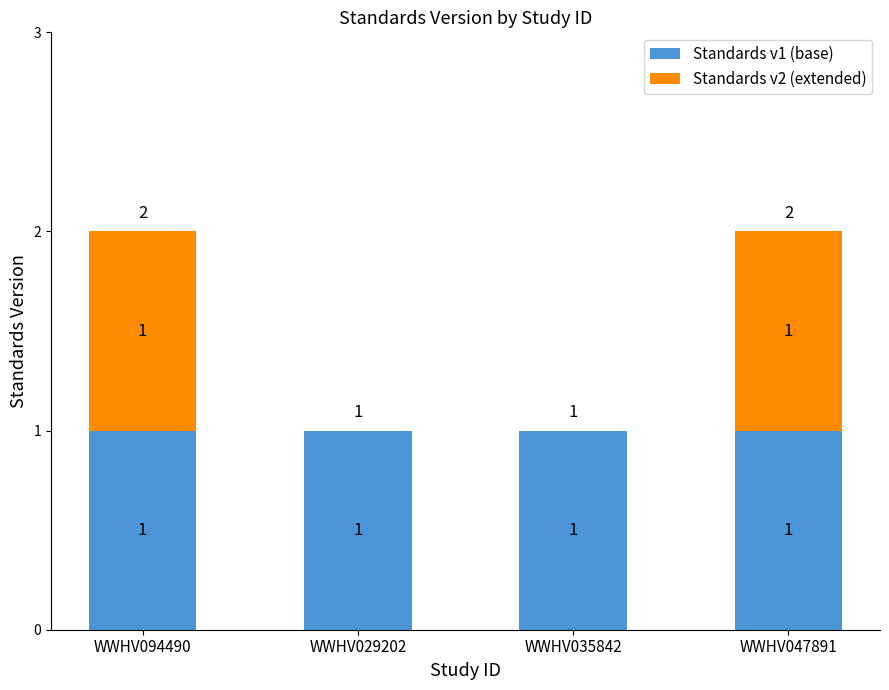

Reading left to right, transcribe the values for Standards v1 (base).

WWHV094490=1	WWHV029202=1	WWHV035842=1	WWHV047891=1